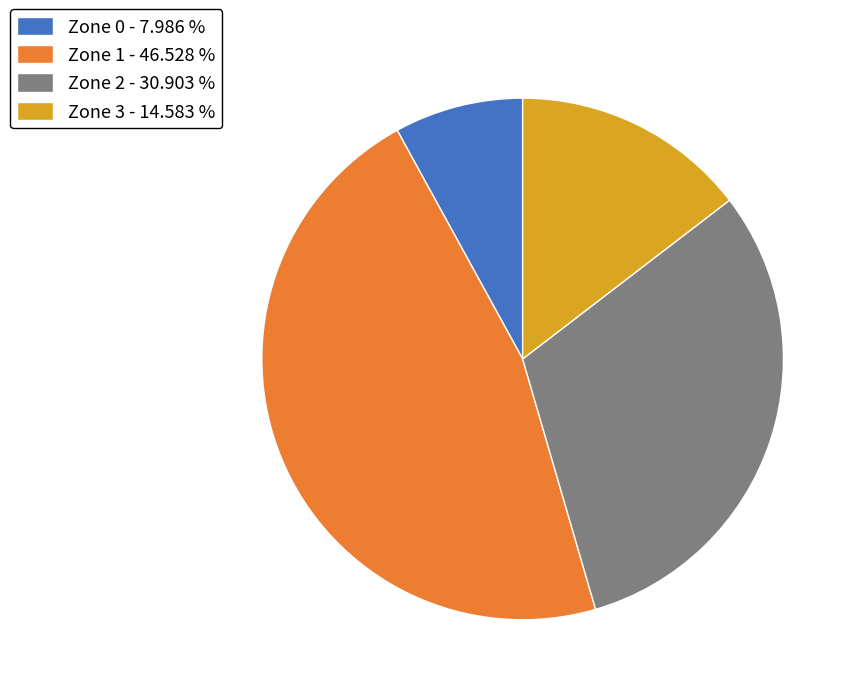

Rank the categories by value from lowest to highest.

Zone 0, Zone 3, Zone 2, Zone 1